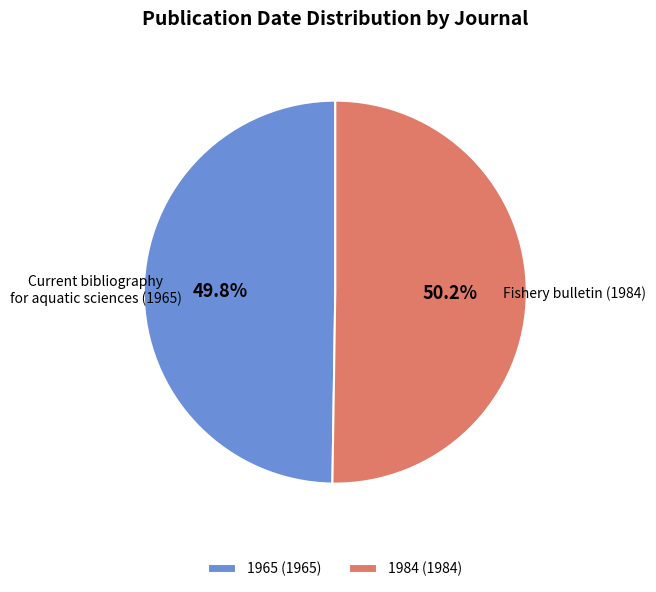

How many segments does this pie chart have?

2